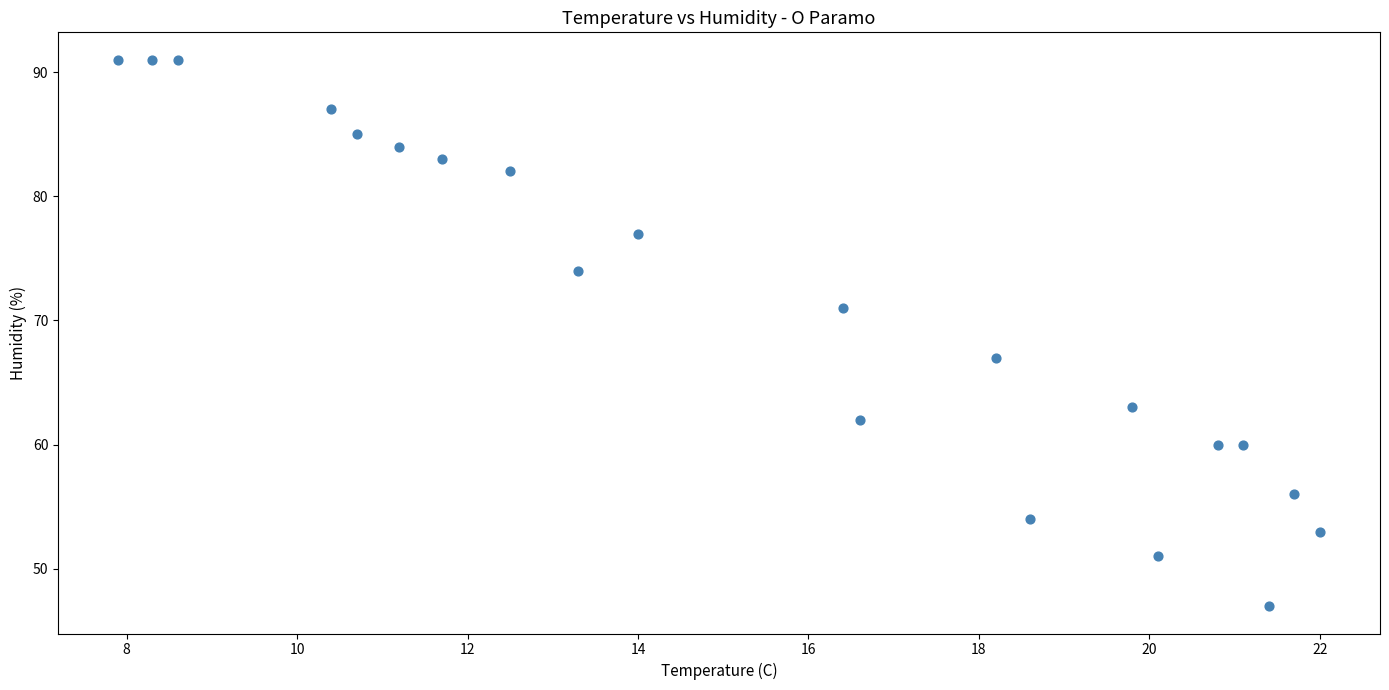

What is the range of Y values (max minus min)?

44